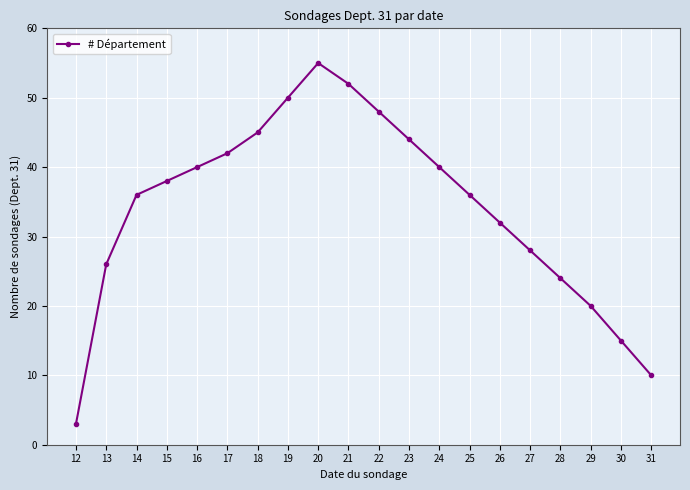

How many data points are less than 38?

10